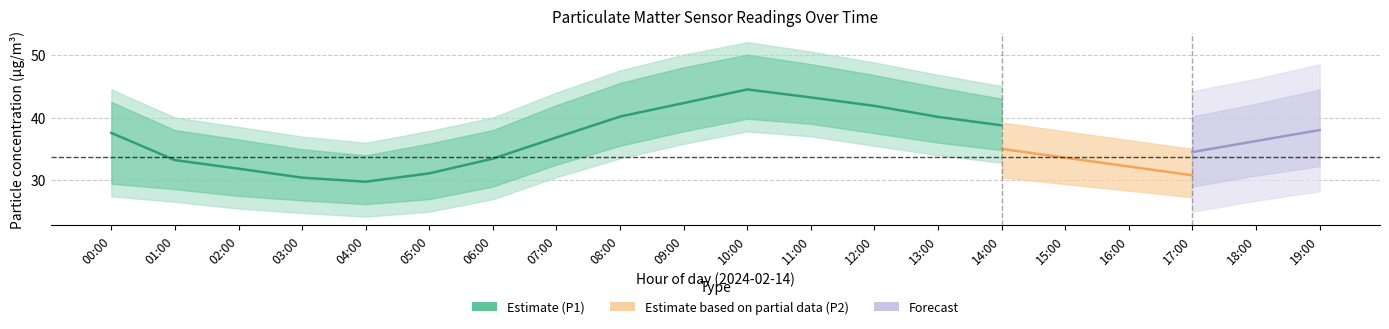

True or false: P1 and P1_lower intersect in this chart.

False